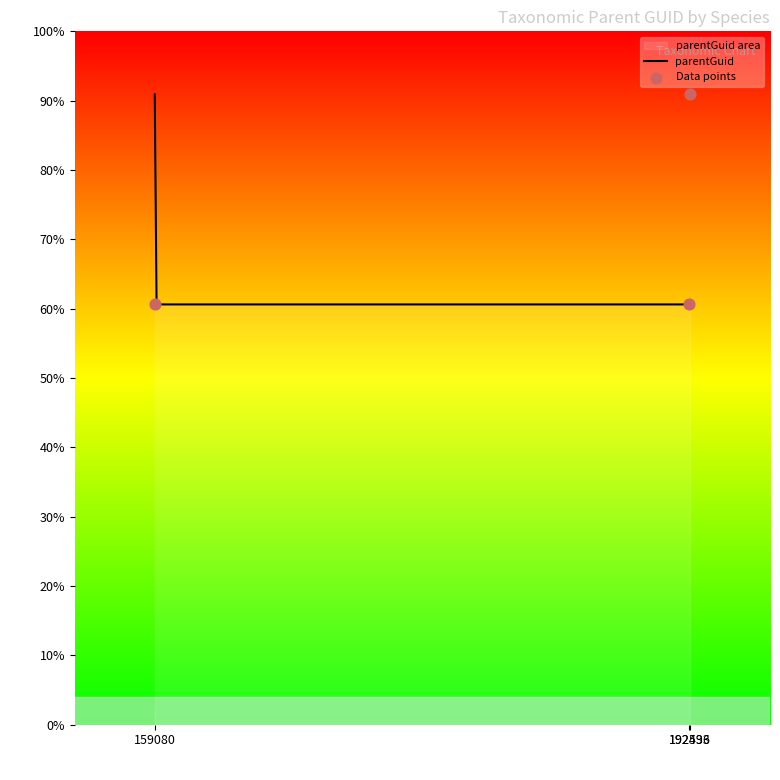

Which has a higher value, 192536 or 192493?

192536